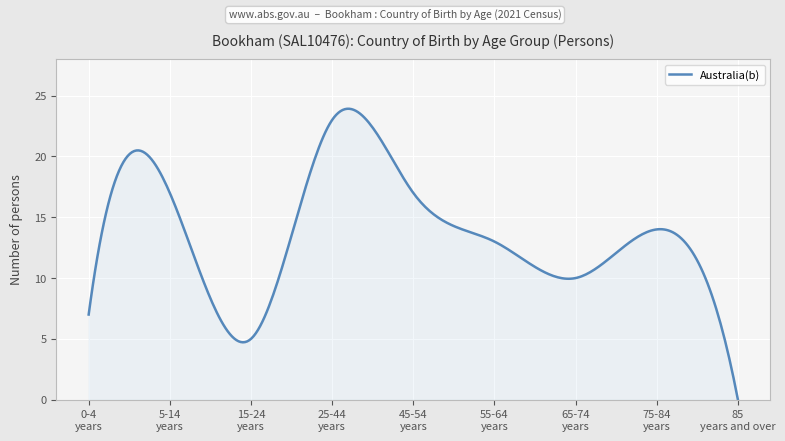

What is the average value?

13.7